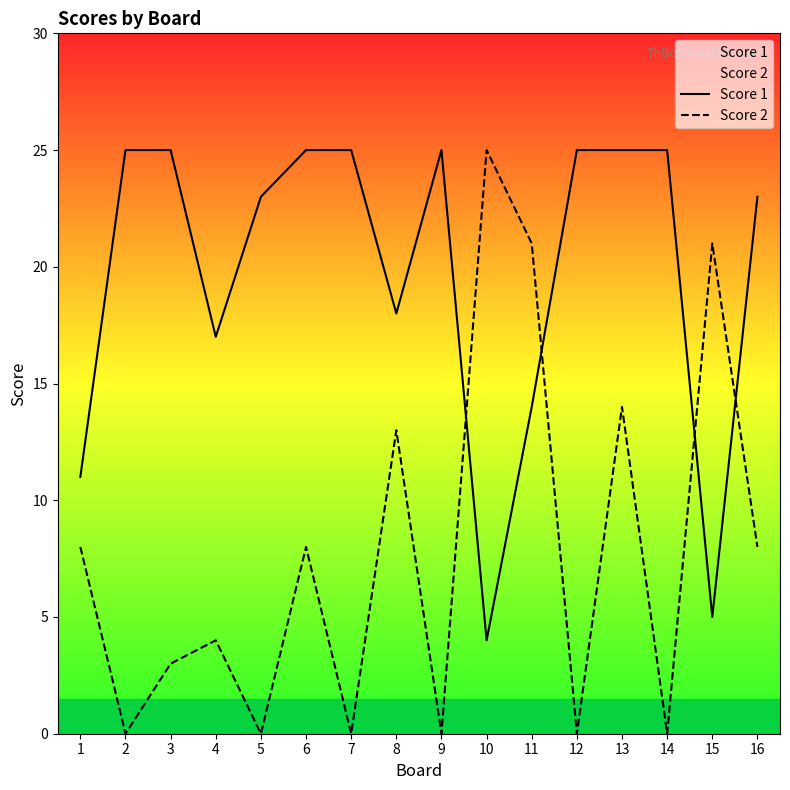

Which has a higher value, 7 or 15?

7